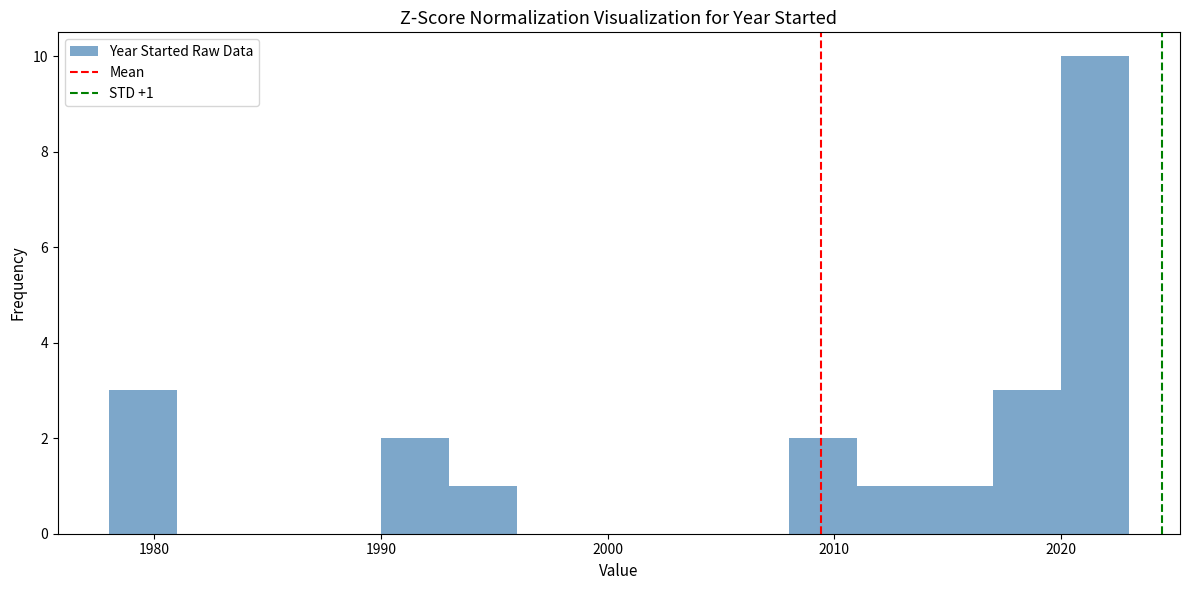

Around what value on the x-axis is the tallest bar? Give the approximate position of its centre, as read against the axis.

2022